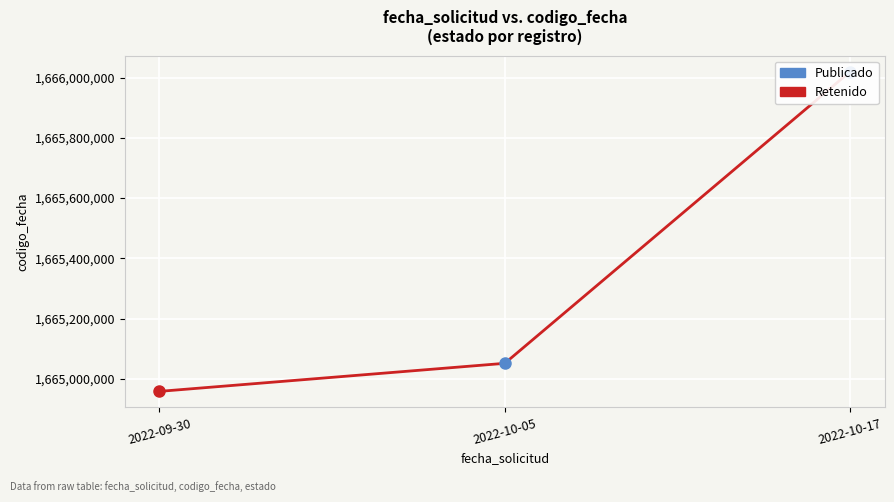

Where is the data nearest to the value 1665489282?

2022-10-05